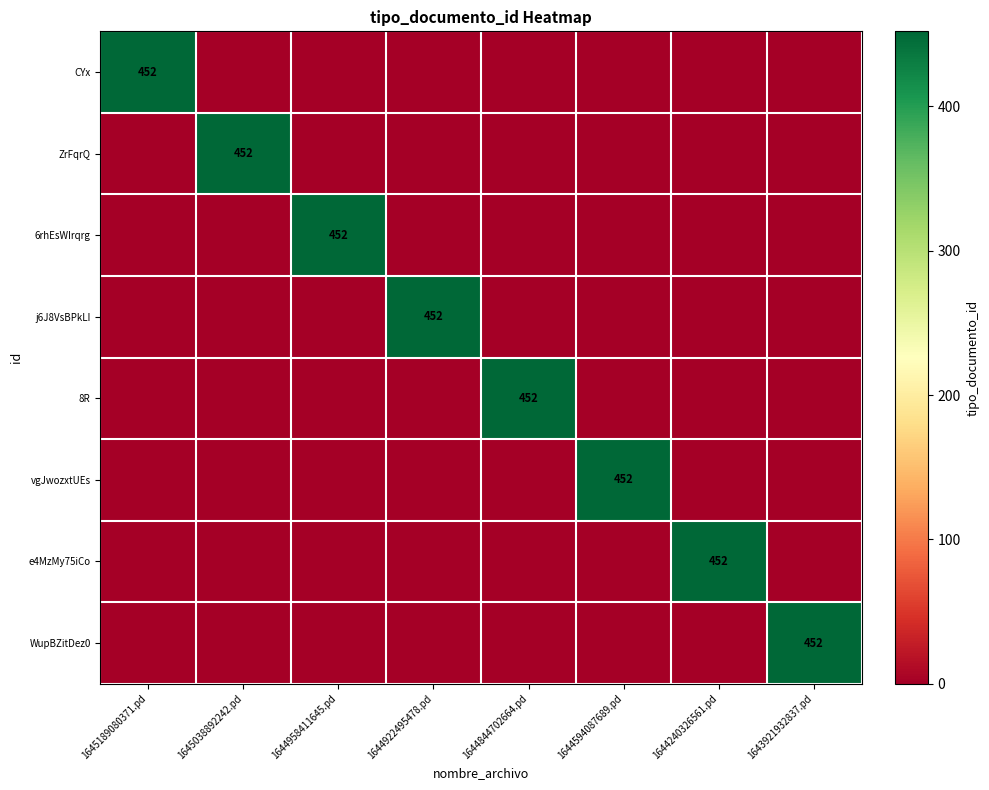

True or false: j6J8VsBPkLI has a value of -260 at 1643921932837.pd.

False